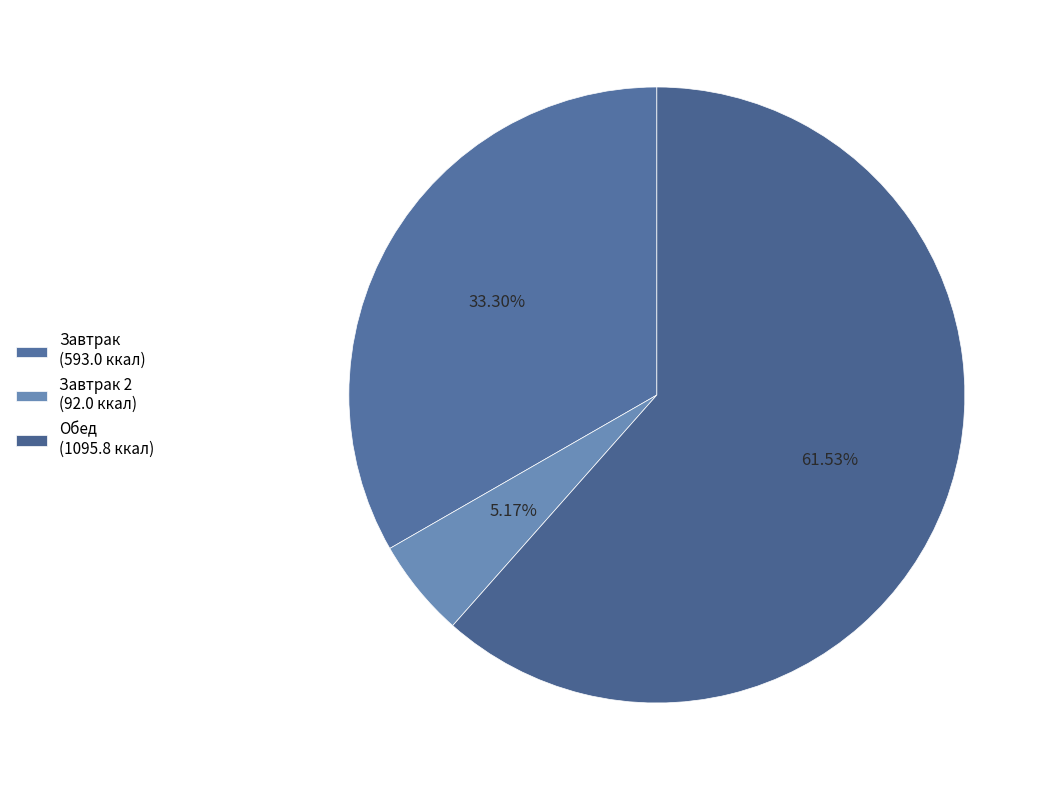

To the nearest percent, what is the average slice percentage?

33%